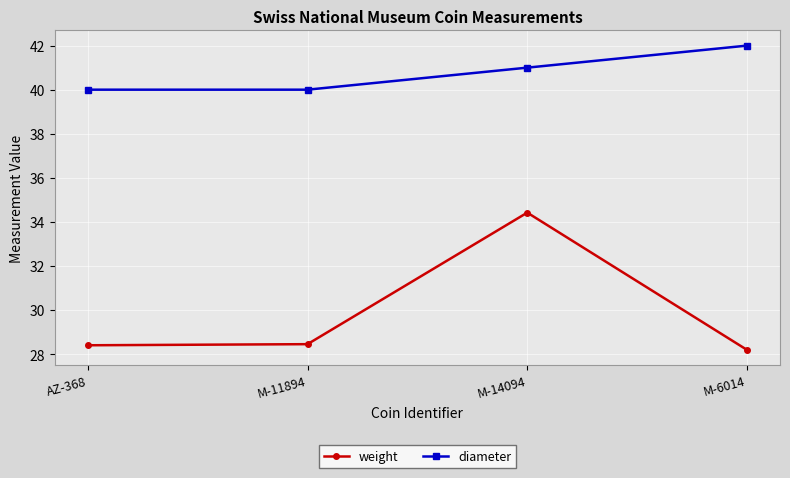

Read the weight value at M-14094.

34.4